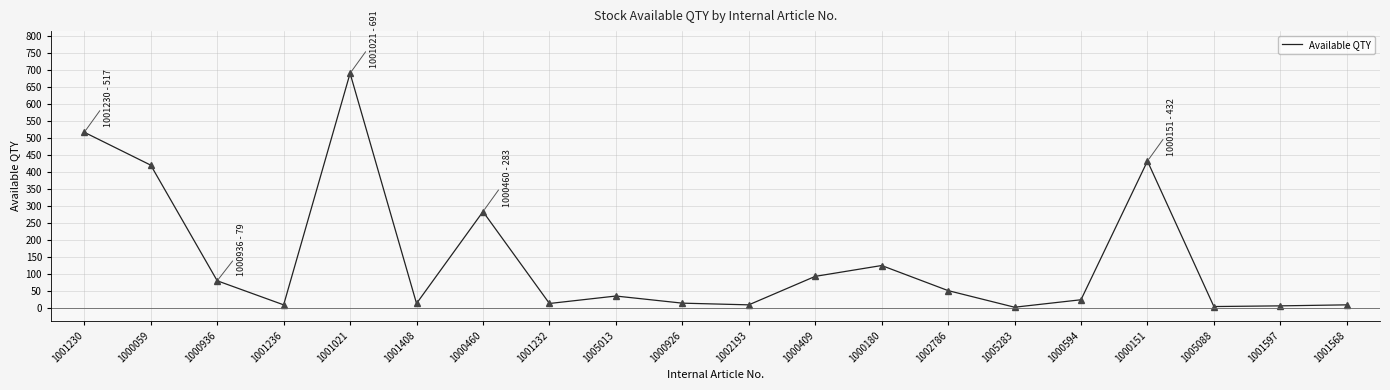

Where is the data nearest to the value 346?

1000460